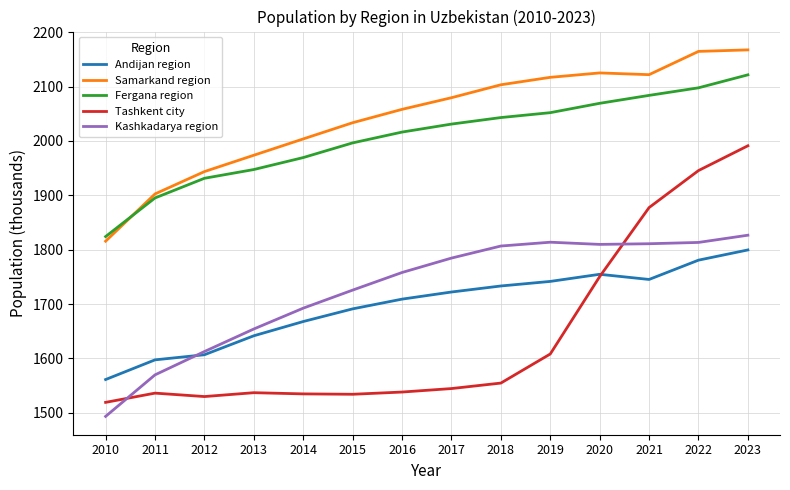

What are all the series names shown in the legend?

Andijan region, Samarkand region, Fergana region, Tashkent city, Kashkadarya region